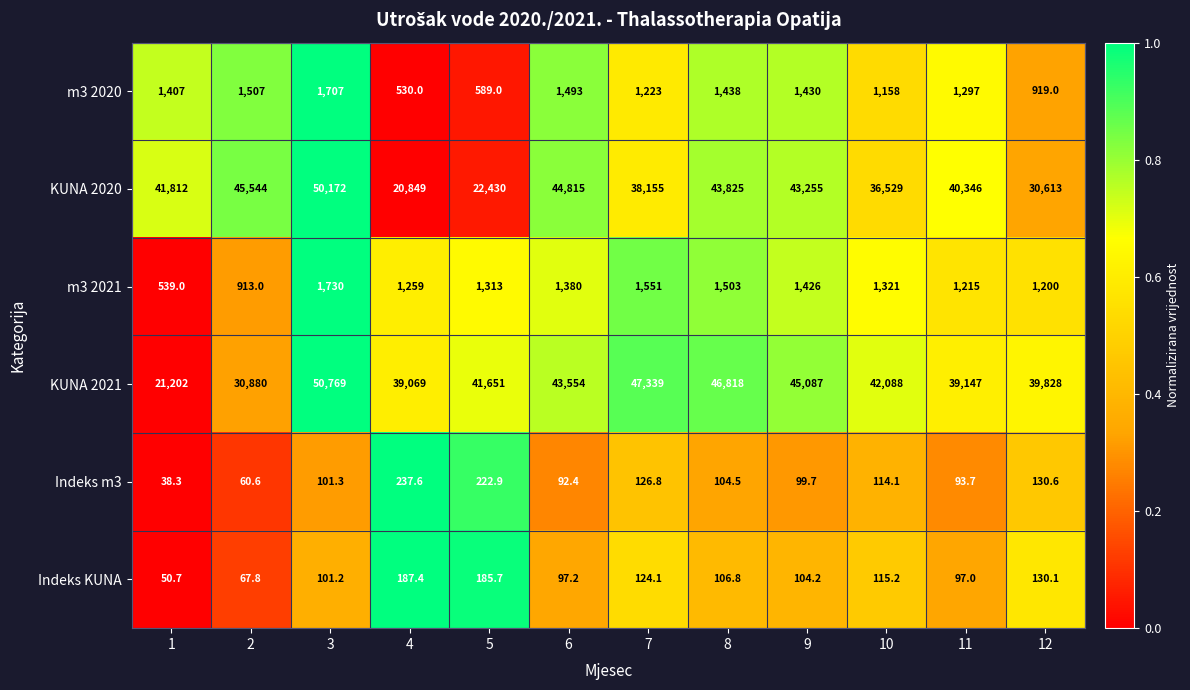

True or false: KUNA 2021 has a value of 11823.2 at 12.

False